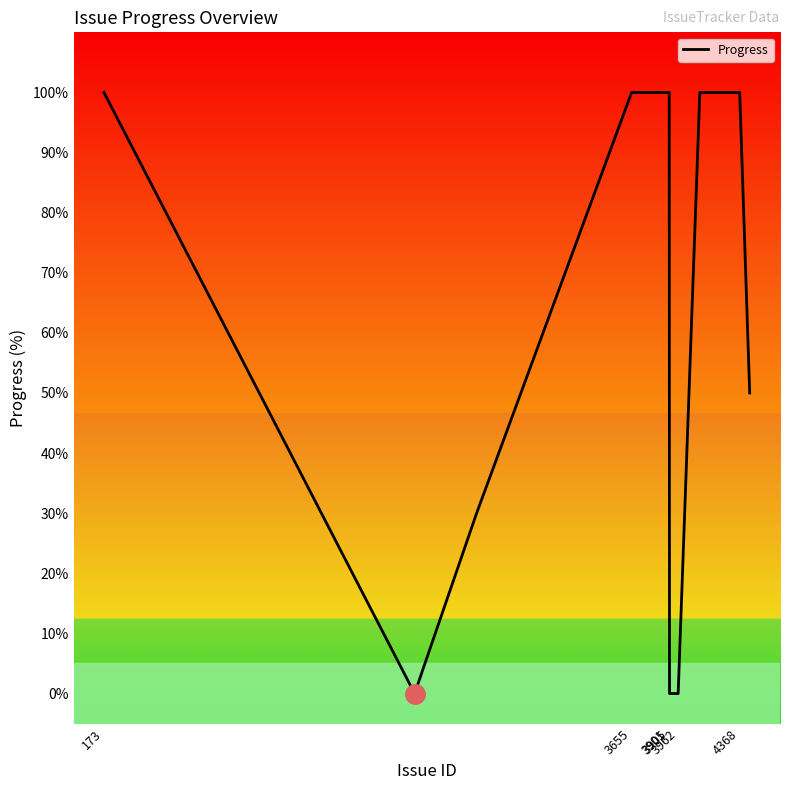

What is the maximum value shown in the chart?

100